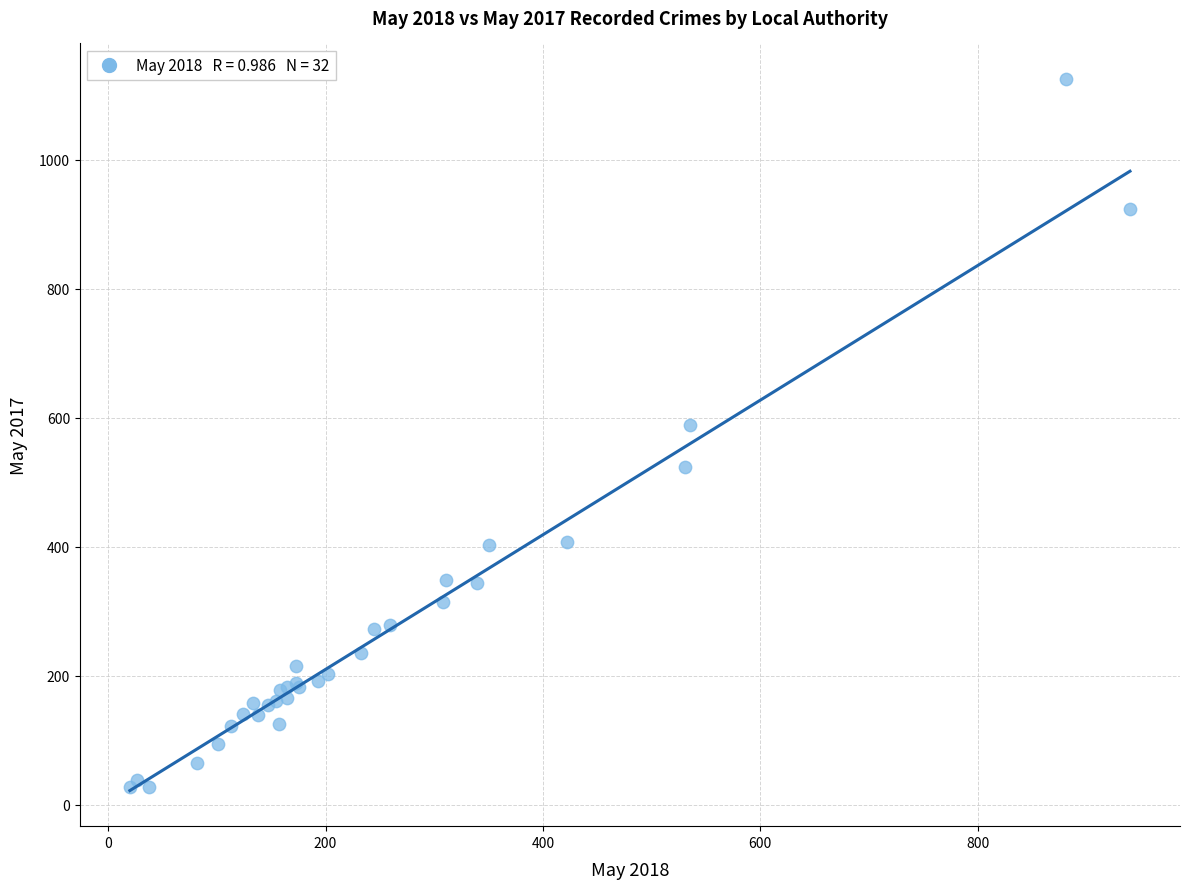

What Y value in the scatter plot is closest to 576?

589